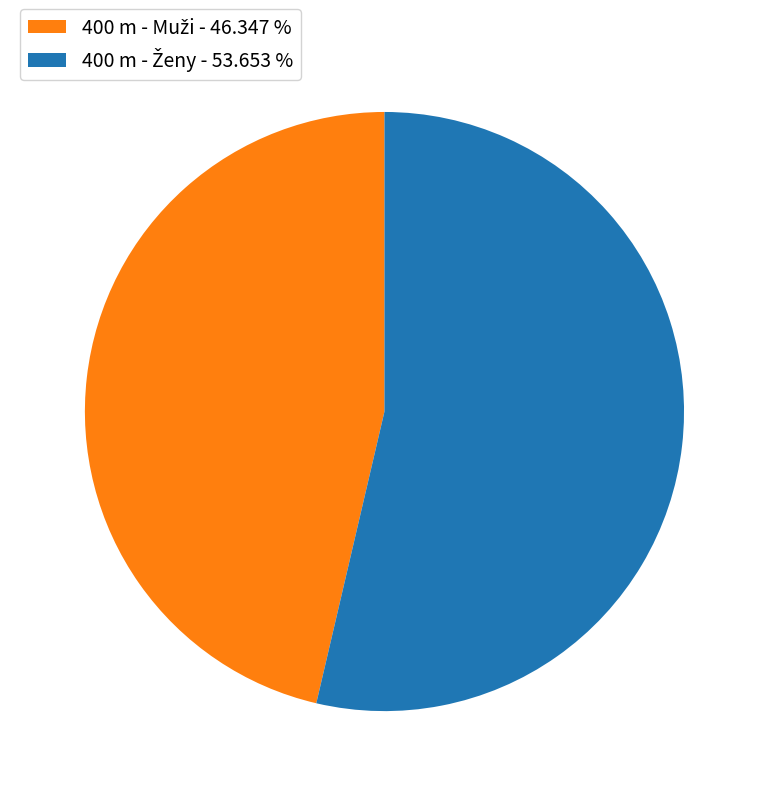

Is there a majority slice in this chart?

Yes